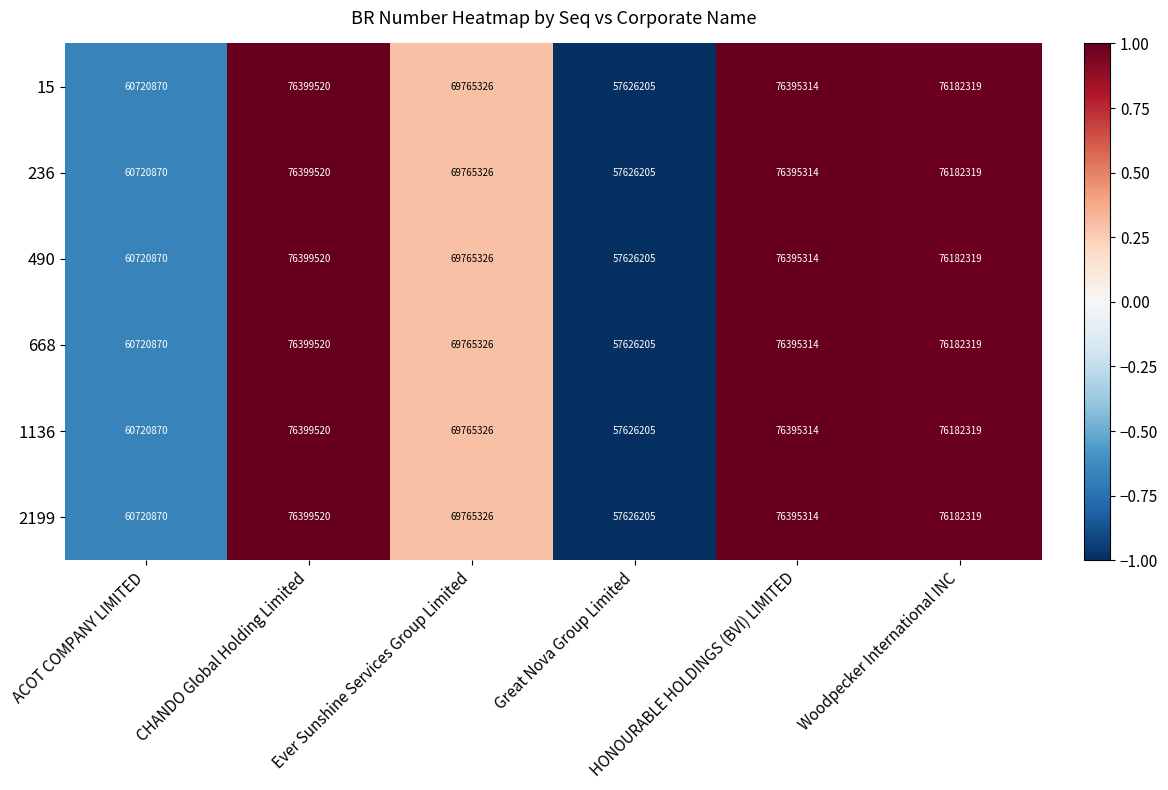

How many data points does each series have?

6